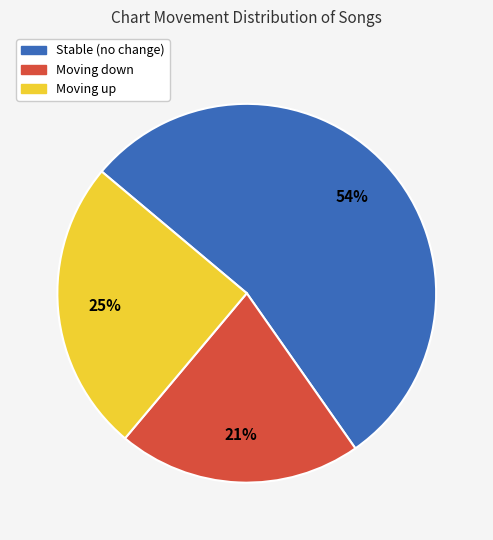

To the nearest percent, what is the average slice percentage?

33%